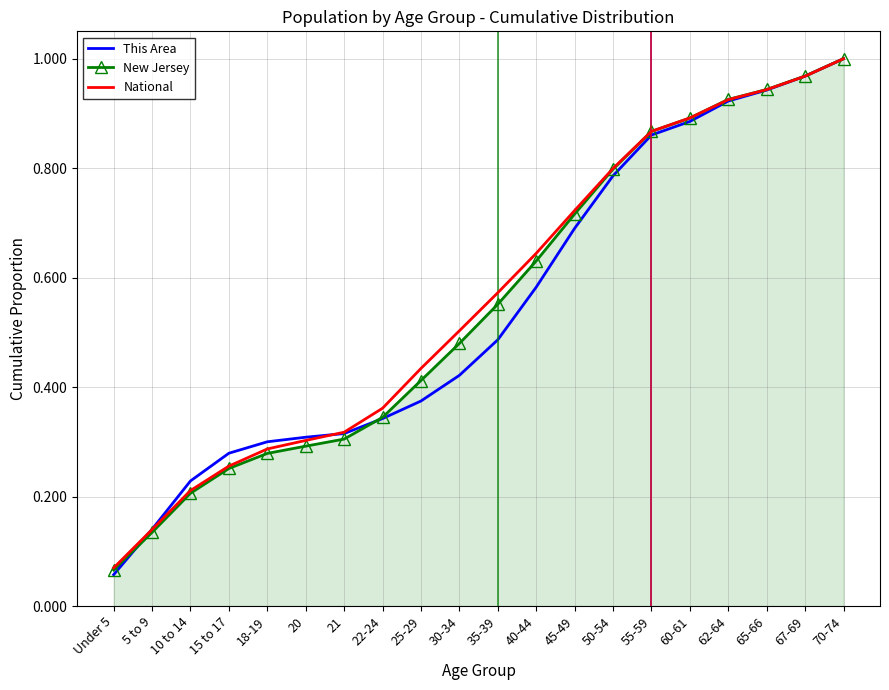

List the series in order of their overall mean, highest first.

National, New Jersey, This Area